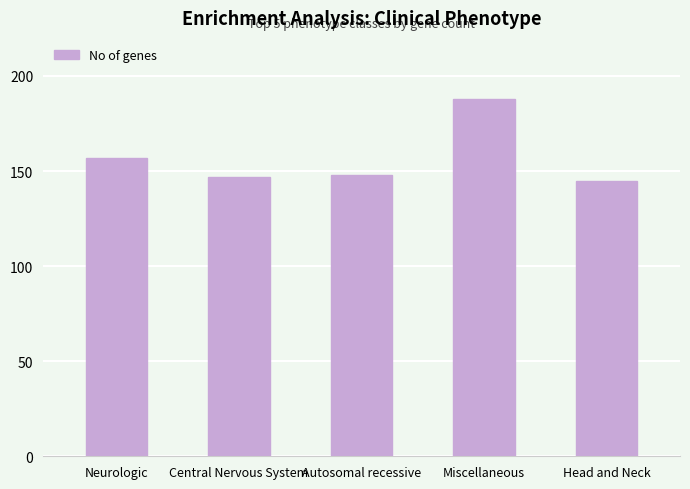

What is the average value?

157